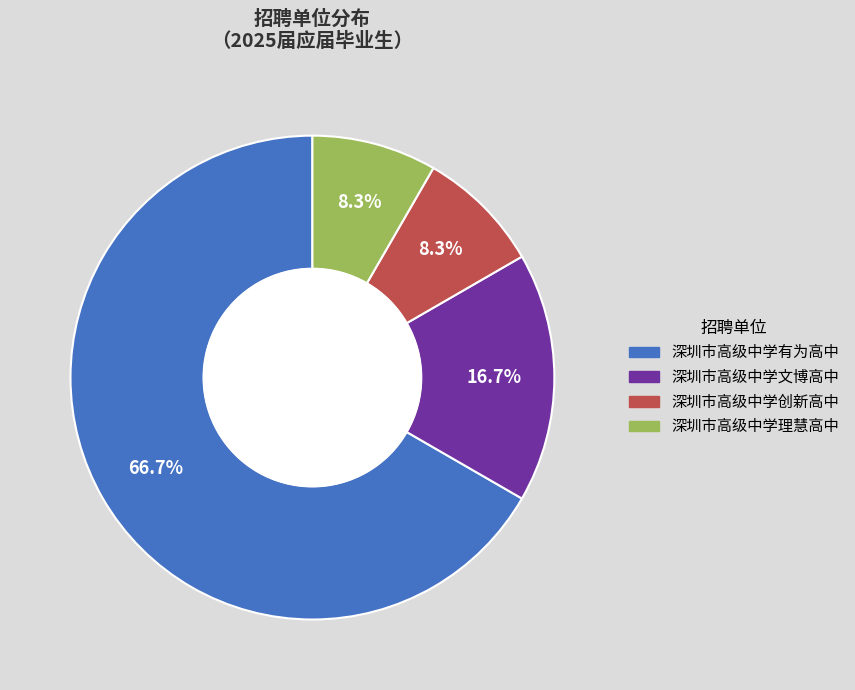

To the nearest percent, what is the difference between the 深圳市高级中学创新高中 and 深圳市高级中学文博高中 slice percentages?

8%